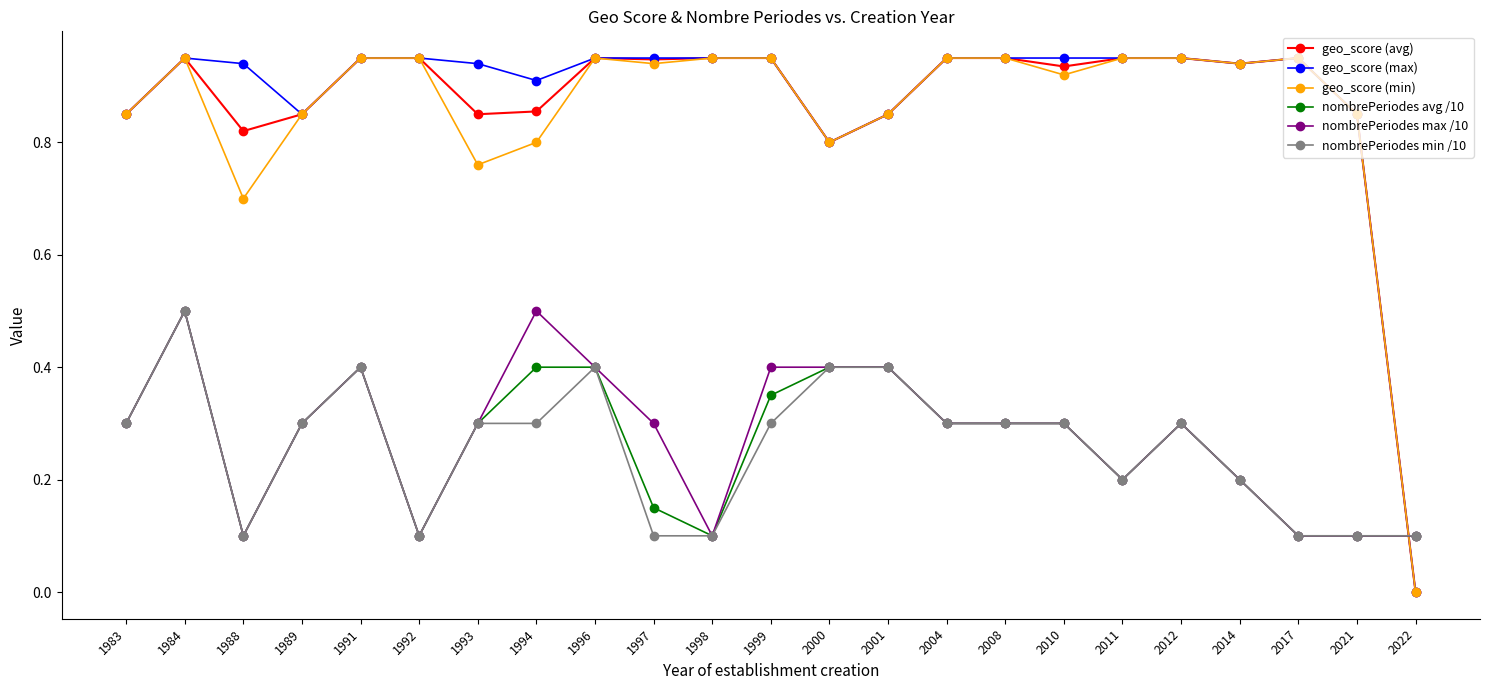

At 1994, list the series in order from smallest to largest.

nombrePeriodes min /10, nombrePeriodes avg /10, nombrePeriodes max /10, geo_score (min), geo_score (avg), geo_score (max)